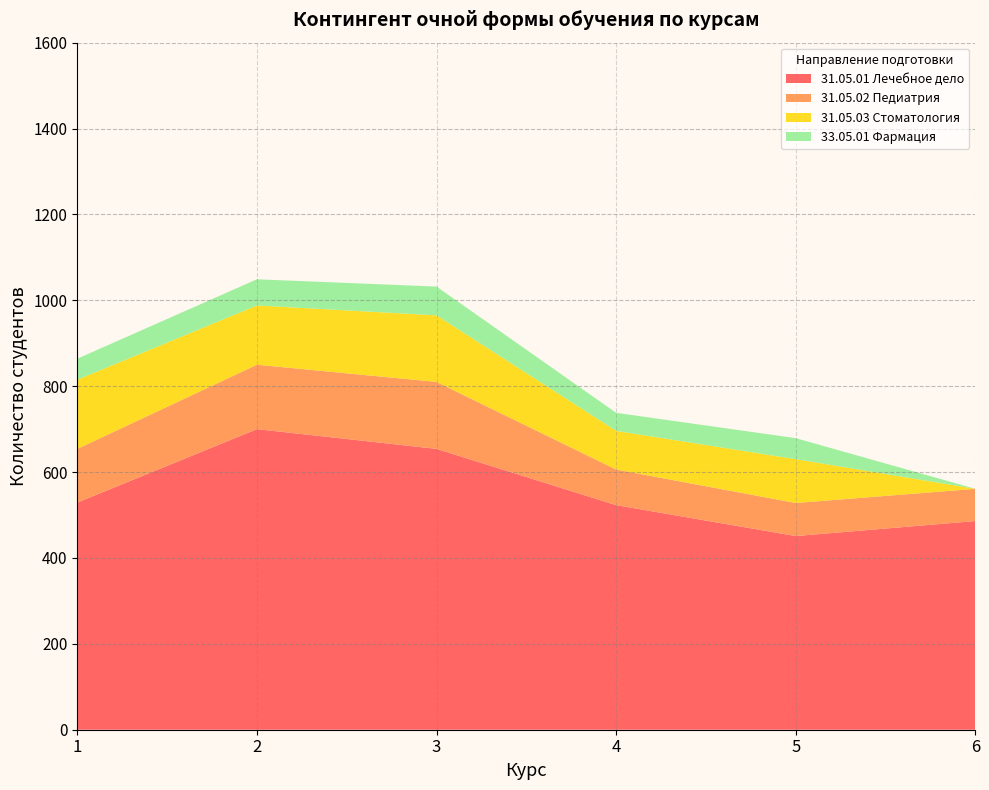

Reading right to left, list all the values displayed in this chart.

31.05.01 Лечебное дело: 6=486	5=451	4=523	3=654	2=700	1=529
31.05.02 Педиатрия: 6=75	5=77	4=83	3=156	2=150	1=125
31.05.03 Стоматология: 6=0	5=102	4=90	3=155	2=138	1=161
33.05.01 Фармация: 6=0	5=49	4=42	3=67	2=61	1=49